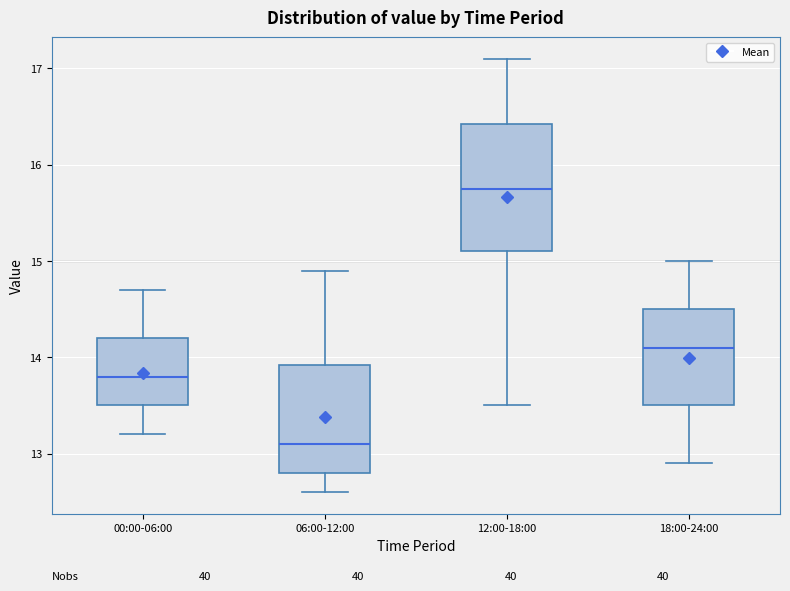

Reading left to right, read every box against the y-axis: the position of its median line, the range the box covers, and the ends of its whiskers. The values are not printed on the chart, so give them approximately, as read against the axis.

00:00-06:00: median 13.8, box 13.5 to 14.2, whiskers 13.2 to 14.7
06:00-12:00: median 13.1, box 12.8 to 13.9, whiskers 12.6 to 14.9
12:00-18:00: median 15.8, box 15.1 to 16.4, whiskers 13.5 to 17.1
18:00-24:00: median 14.1, box 13.5 to 14.5, whiskers 12.9 to 15.0